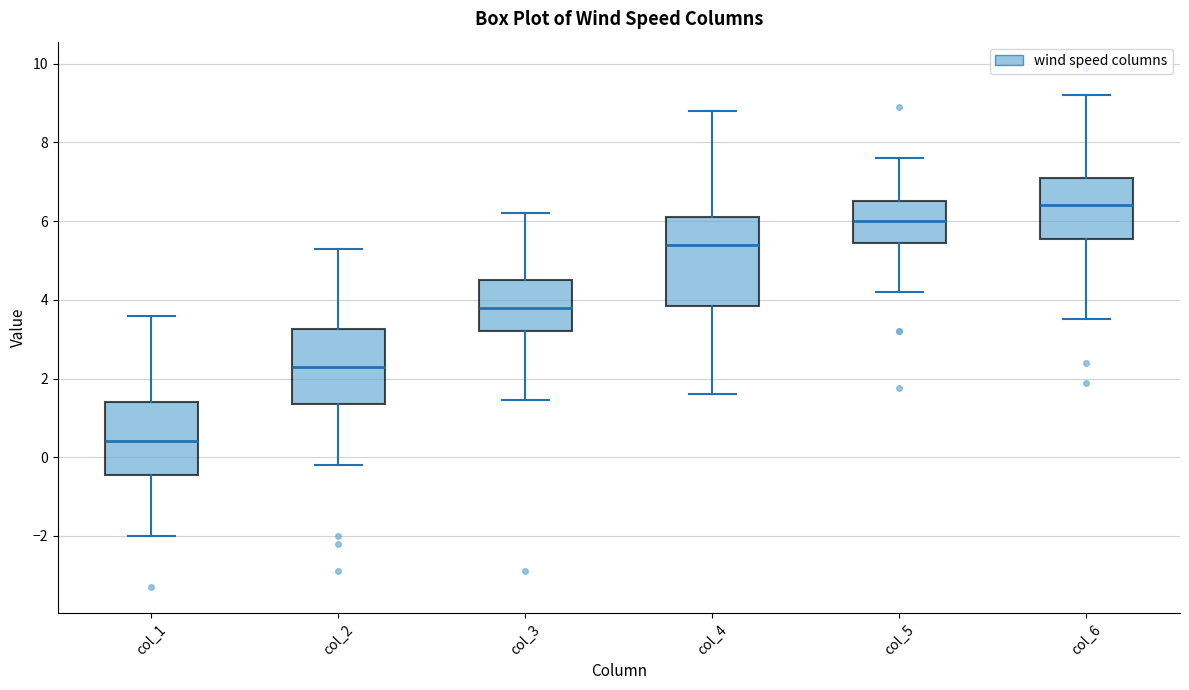

Which box has the highest median line?

col_6